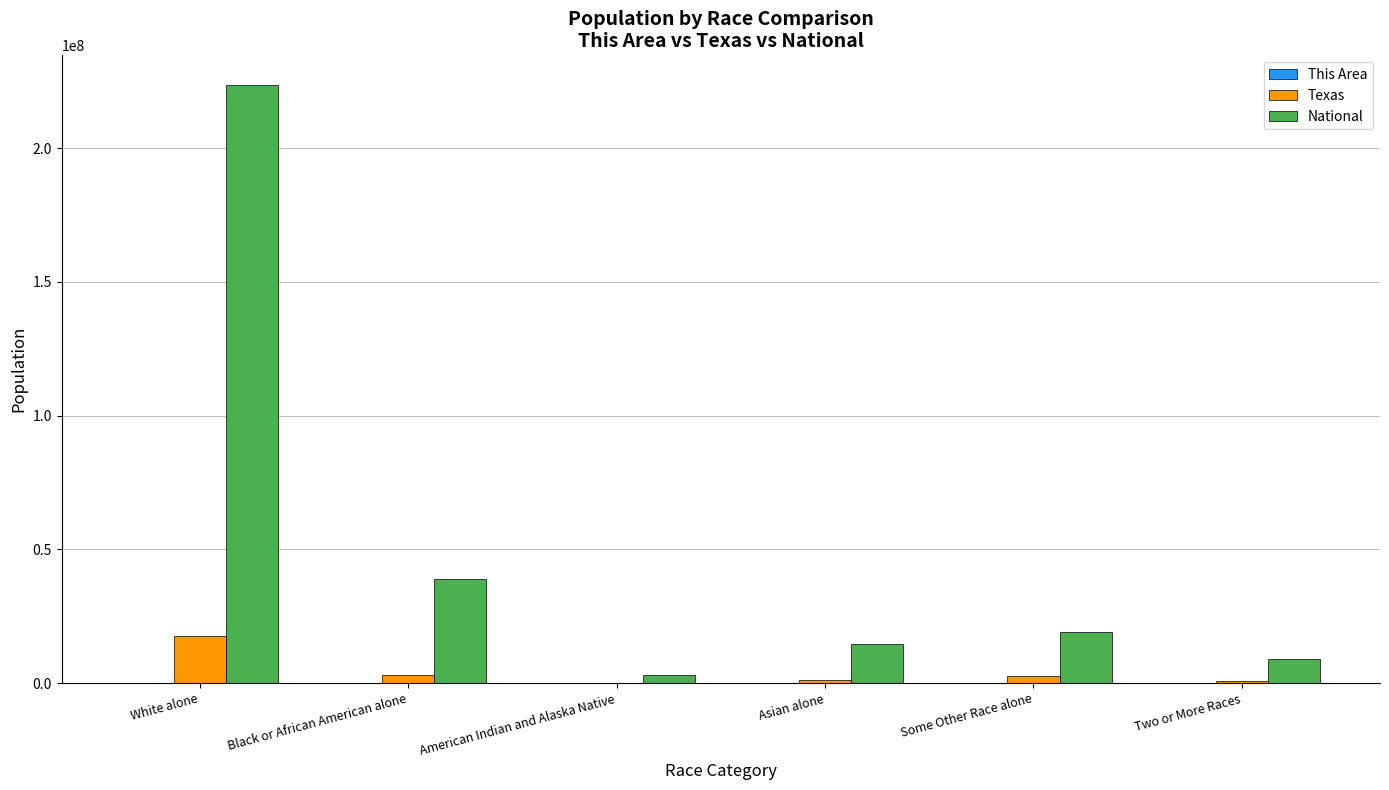

Is it true that National equals 8550019 at Black or African American alone?

False